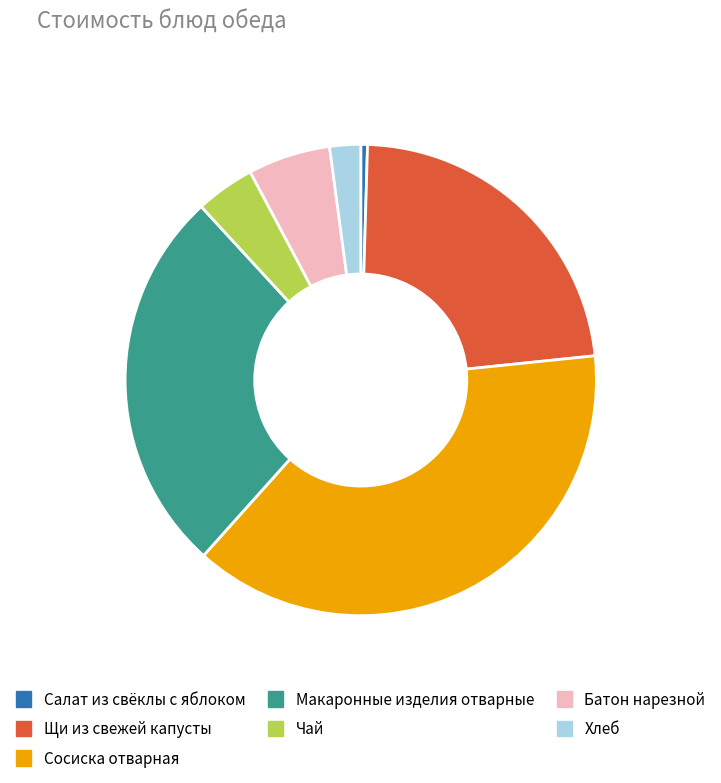

Do Батон нарезной and Салат из свёклы с яблоком together represent more than half of the pie?

No